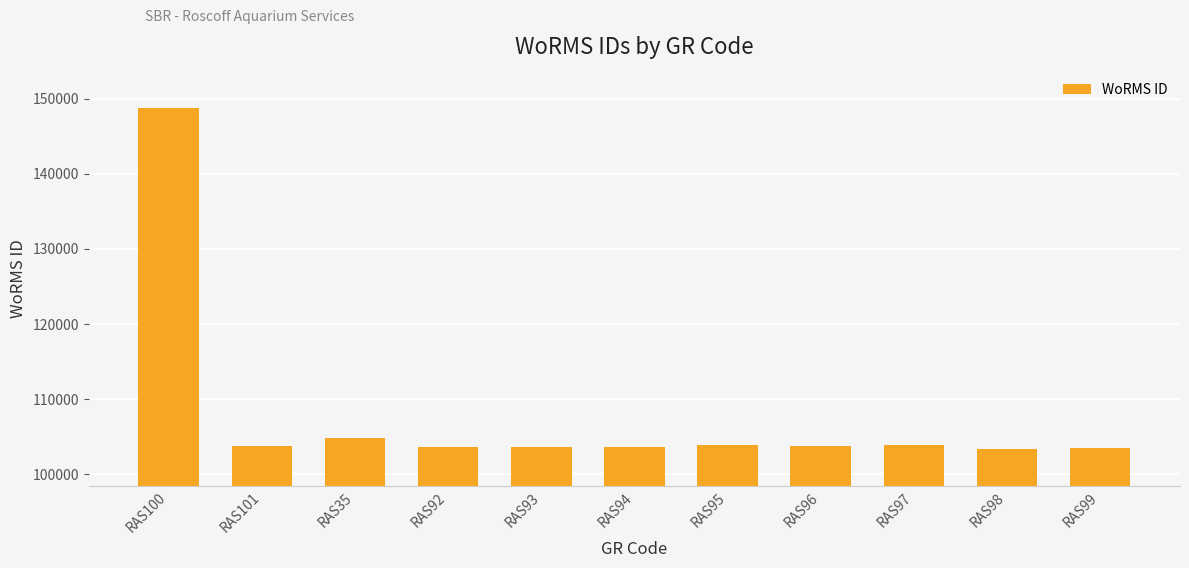

What is the change in value from RAS35 to RAS96?

-1174